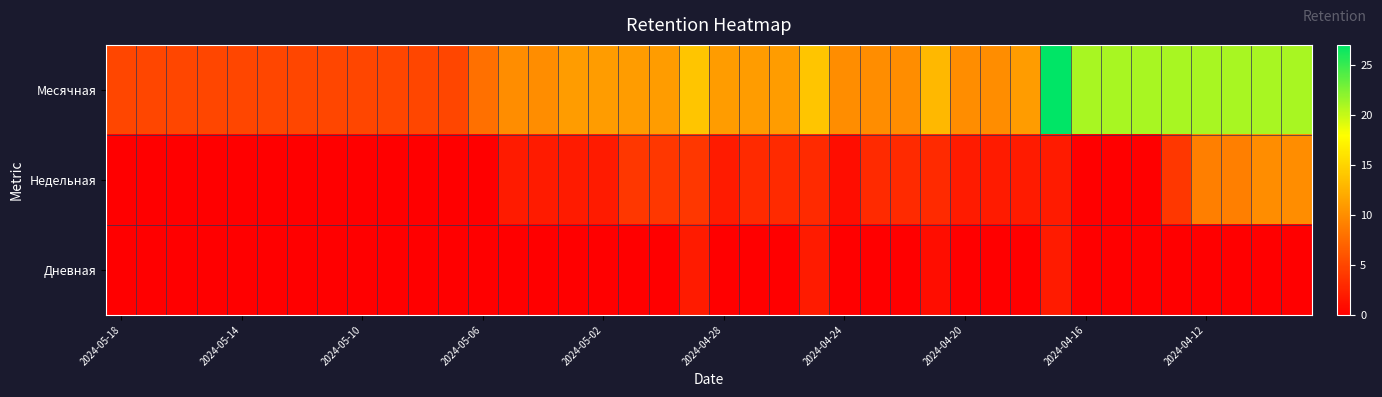

At which category does the chart reach its minimum across all series?

2024-05-18